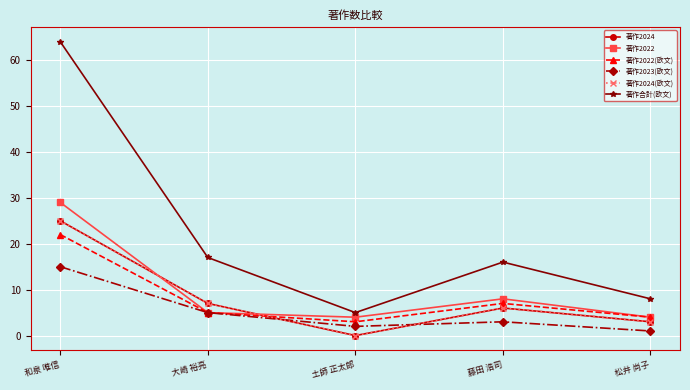

Between 和泉 唯信 and 藤田 浩司, which series saw the biggest shift?

著作合計(欧文)